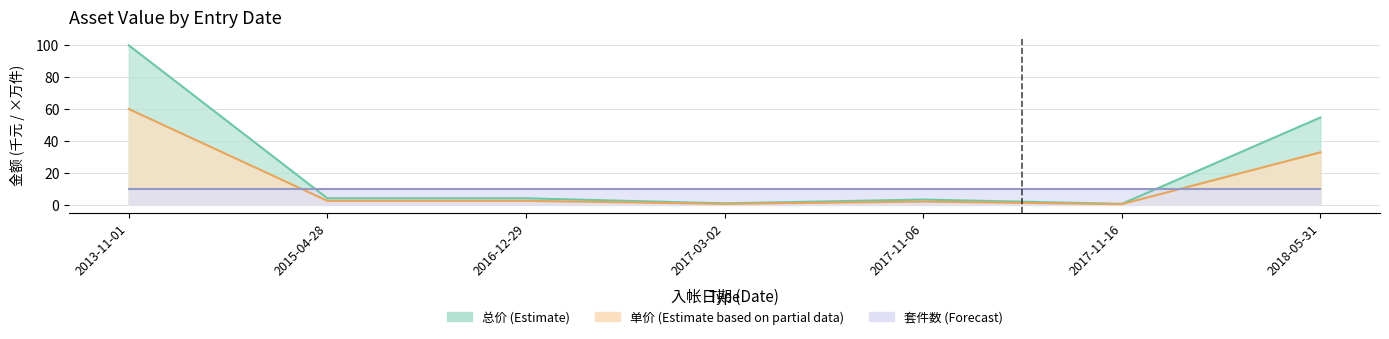

The value of 单价 at 2013-11-01 is 60.0. True or false?

True